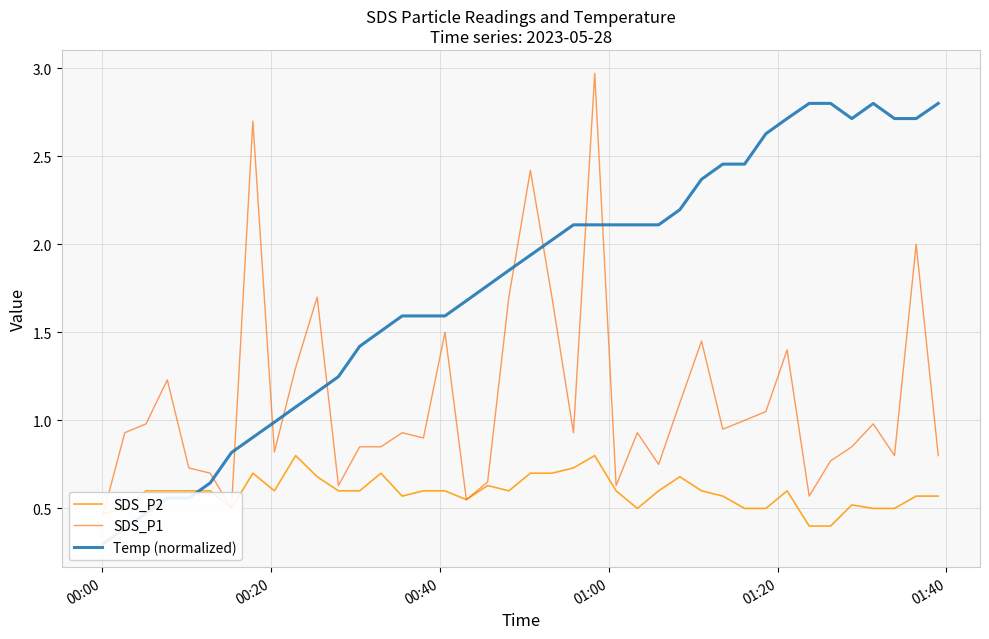

Count the number of data series in this chart.

3